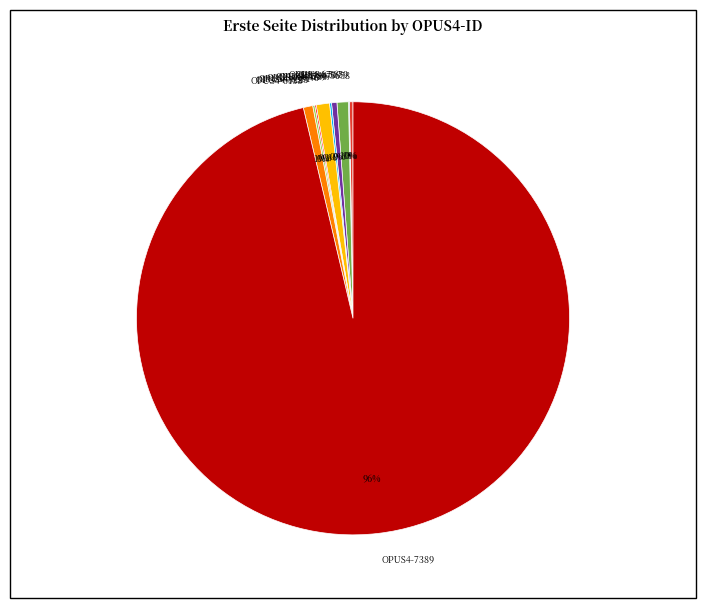

Which category accounts for the majority?

OPUS4-7389